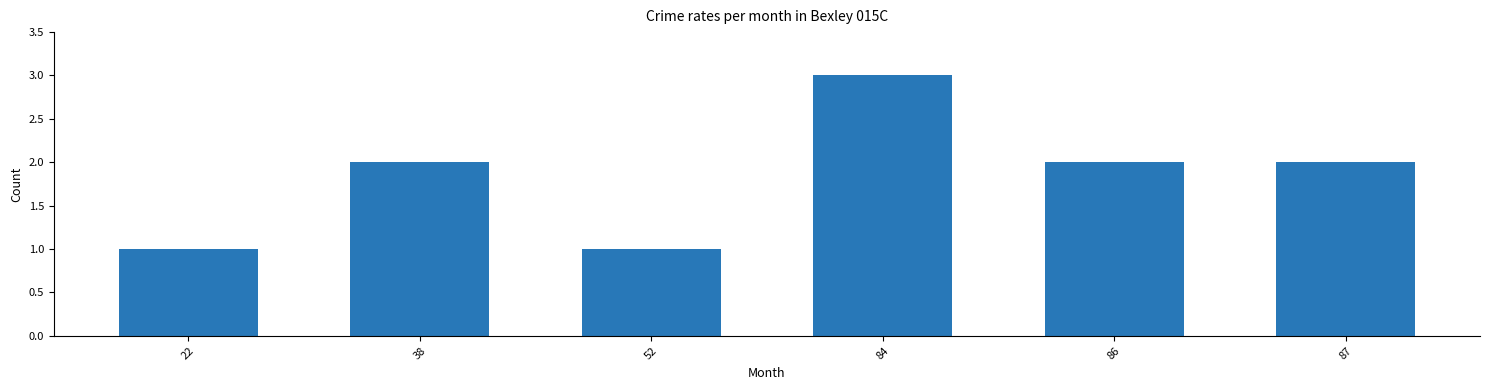

What is the change in value from 52 to 87?

+1